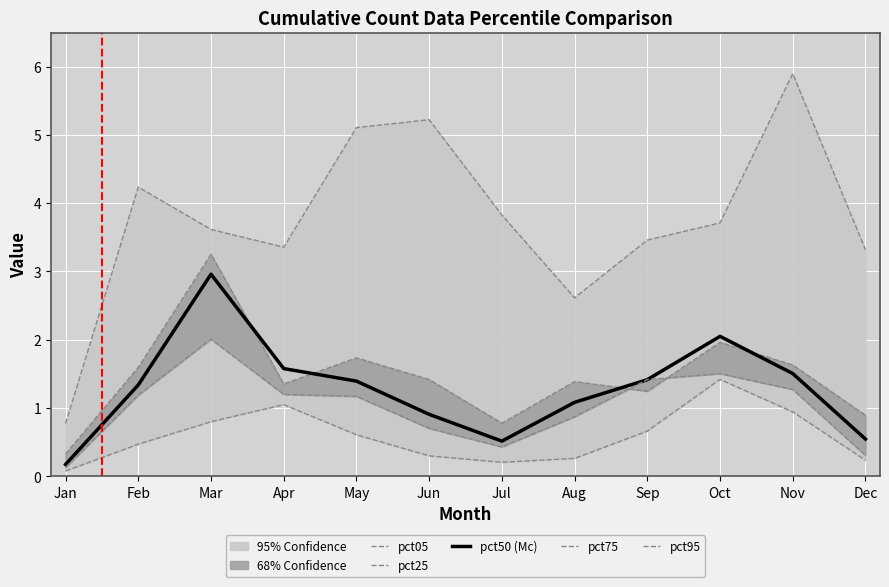

Is it true that pct50 (Mc) equals 0.9 at Dec?

False